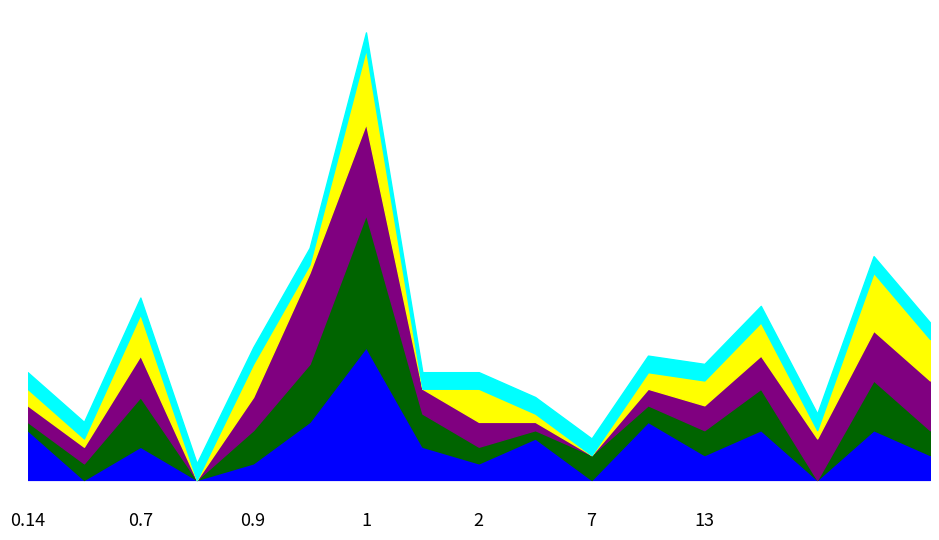

Is it true that Q3 equals 1 at Carlow Kilkenny South Tipperary?

False